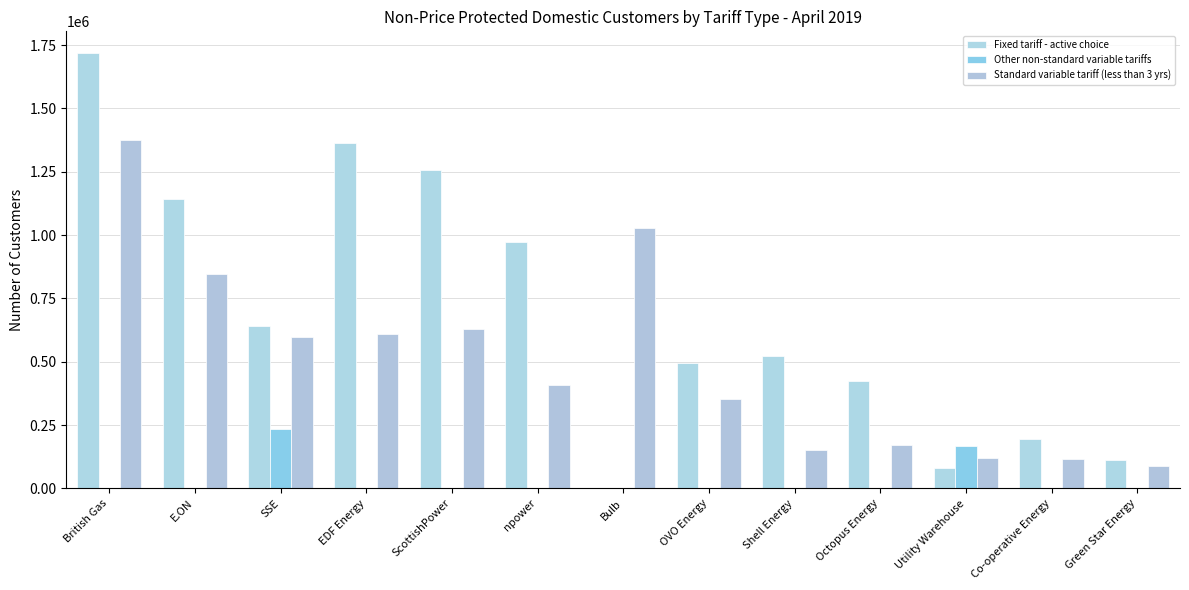

How many categories are shown in the chart?

13